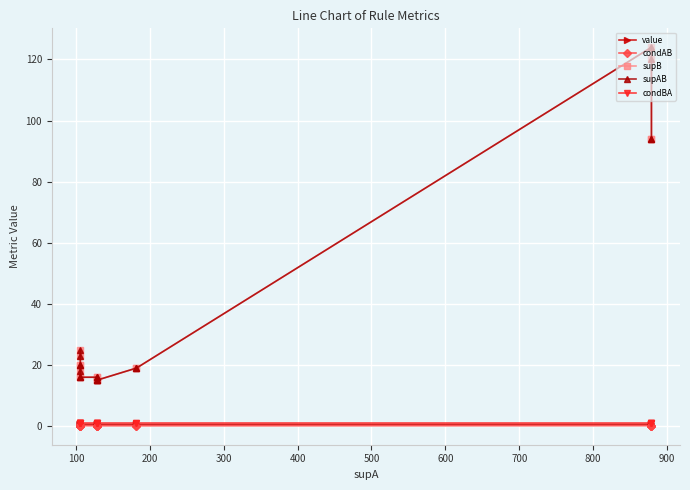

What is the minimum value for condAB?

0.1